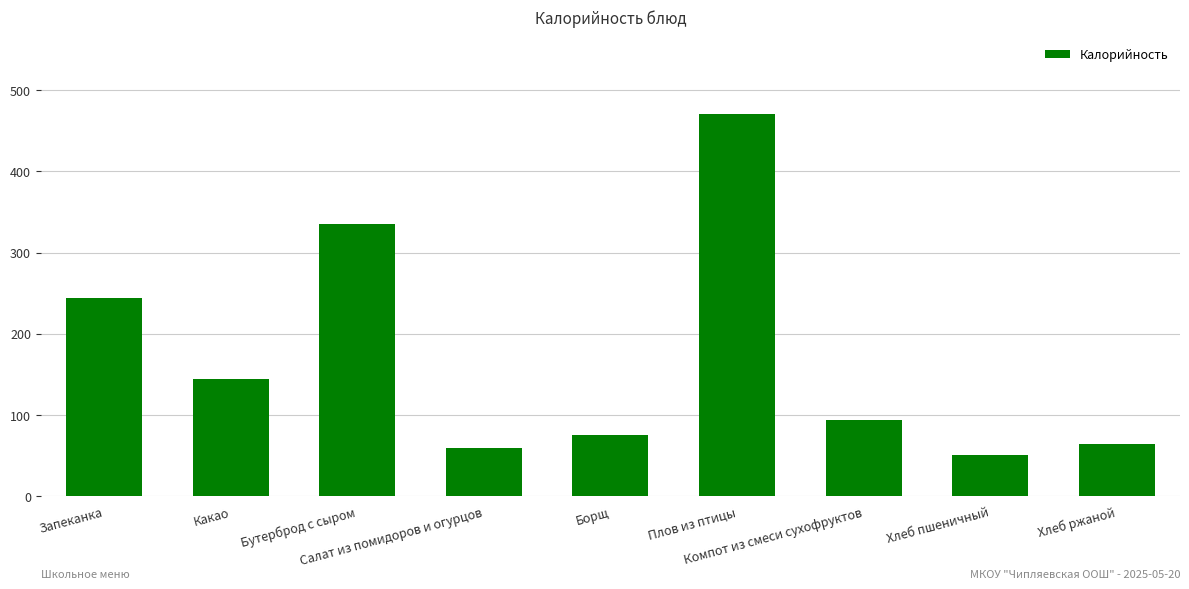

Count the number of data series in this chart.

1